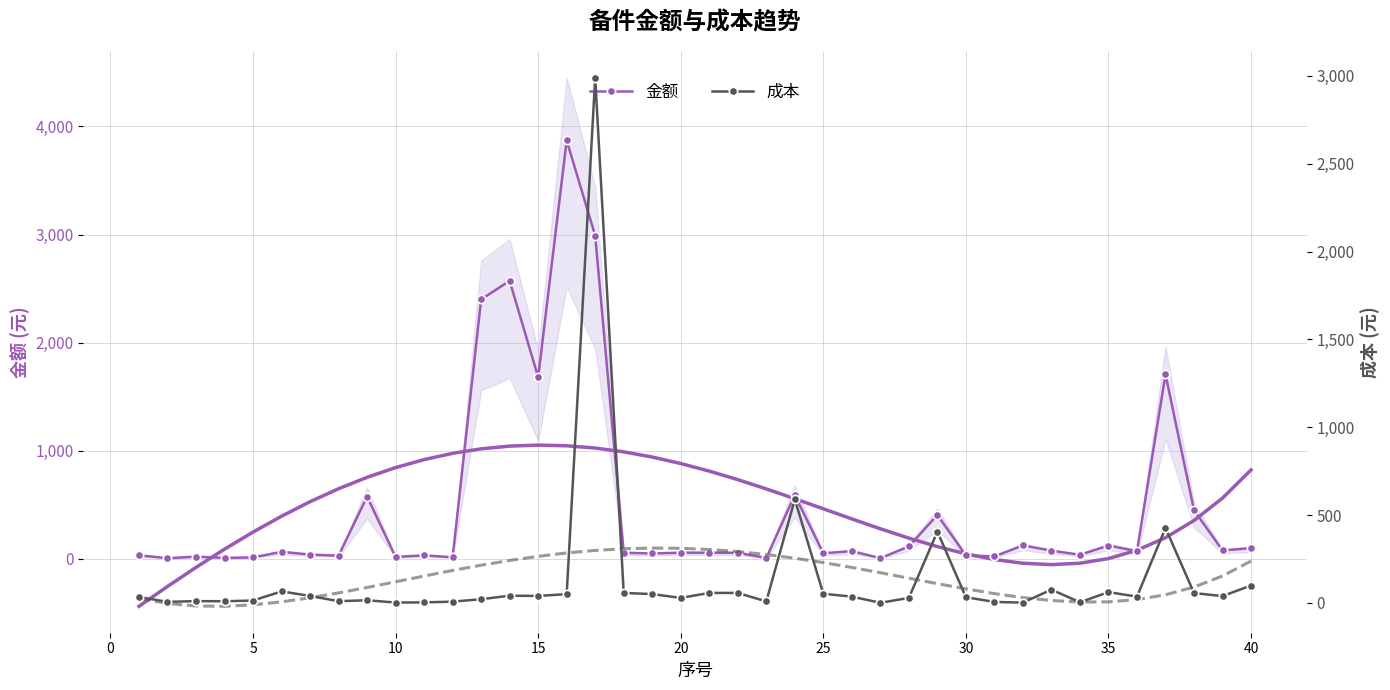

What is the highest value of the 金额 series?

3870.0